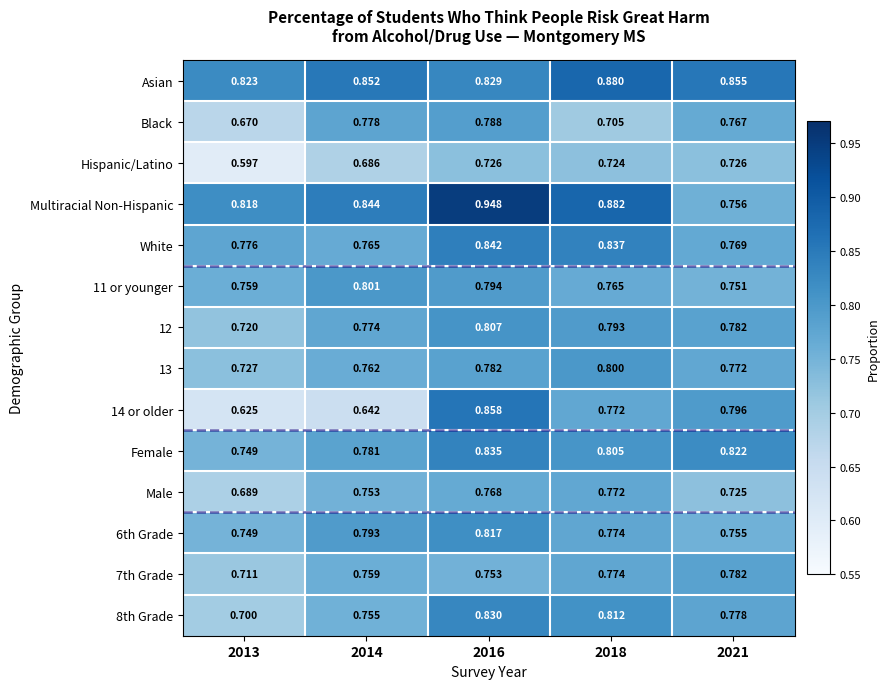

What is the total value across all series at 2016?

11.4